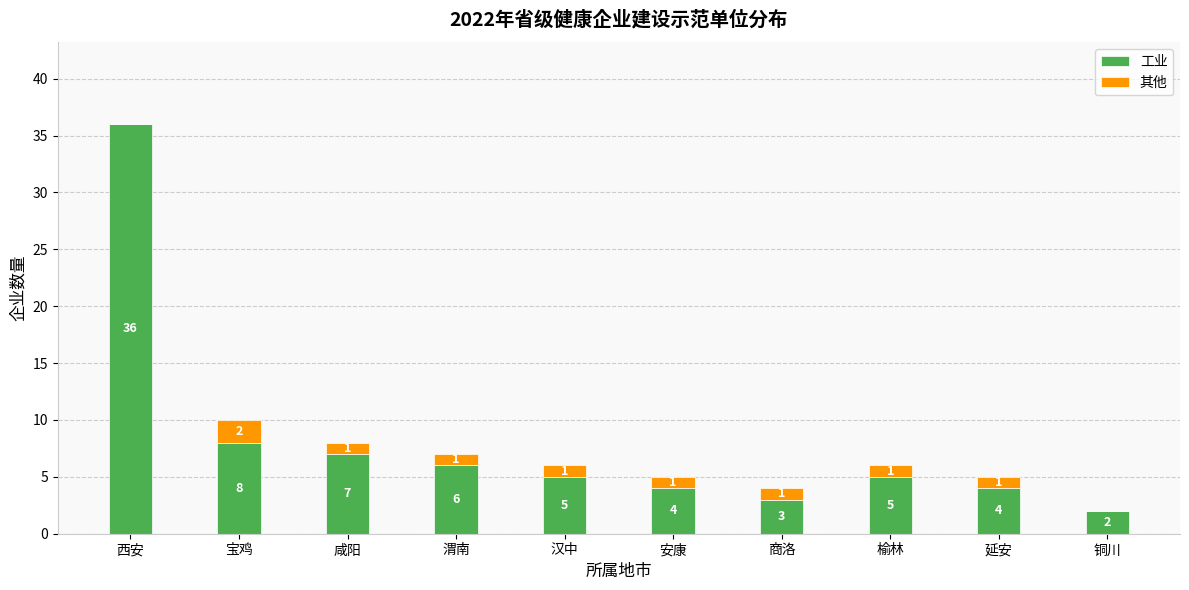

What is the highest value of the 工业 series?

36